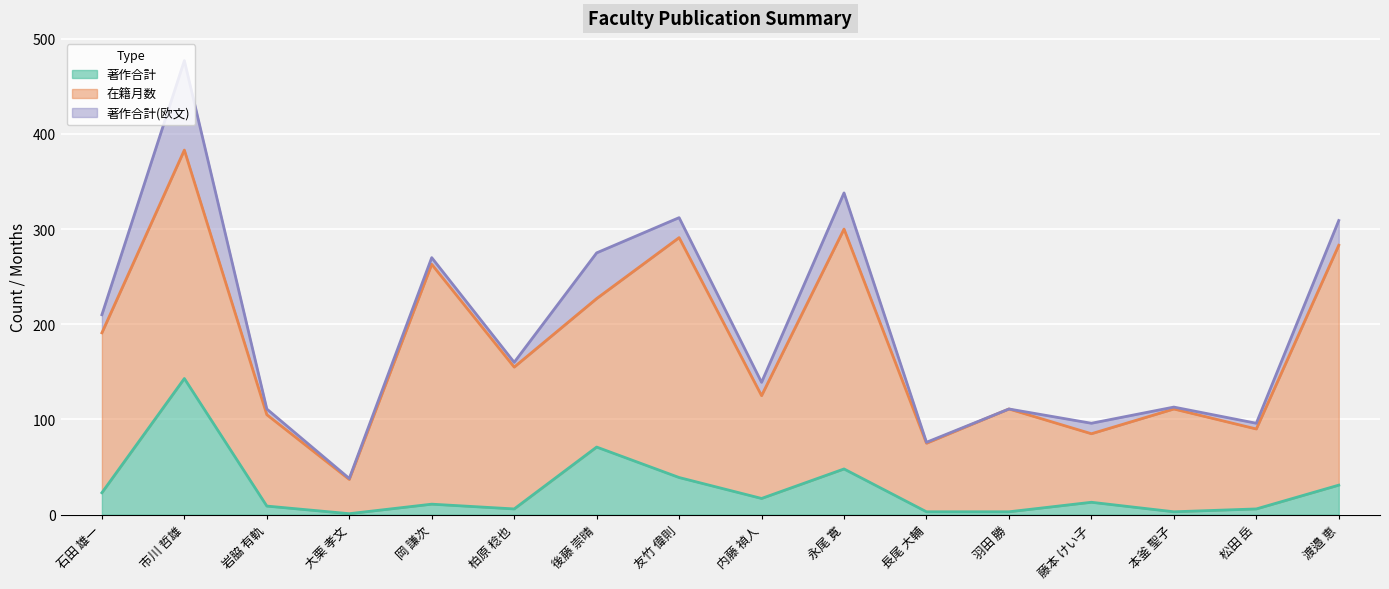

Between 永尾 寛 and 本釜 聖子, which series saw the biggest shift?

在籍月数